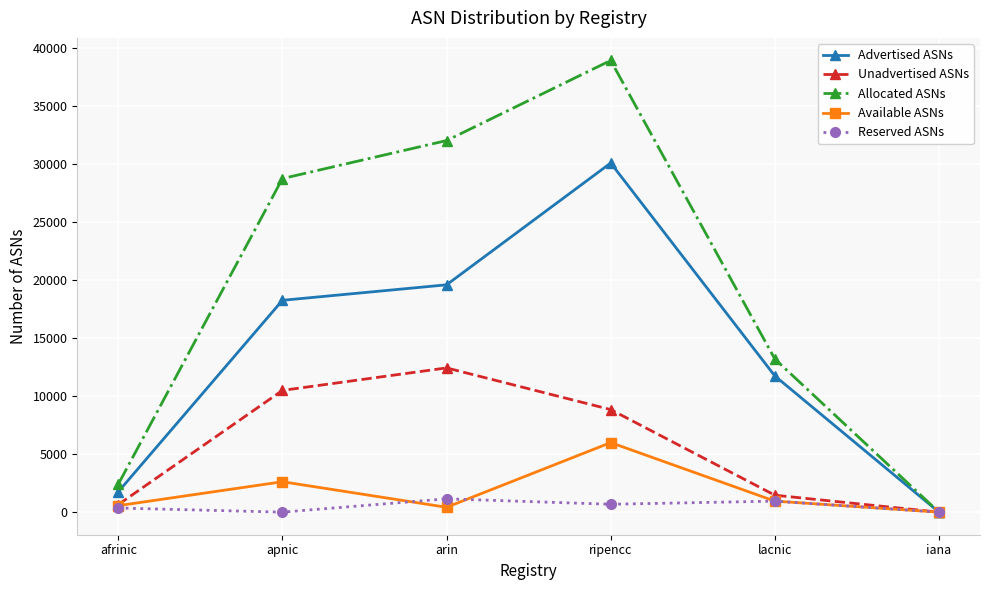

True or false: Unadvertised ASNs has a value of 0 at iana.

True